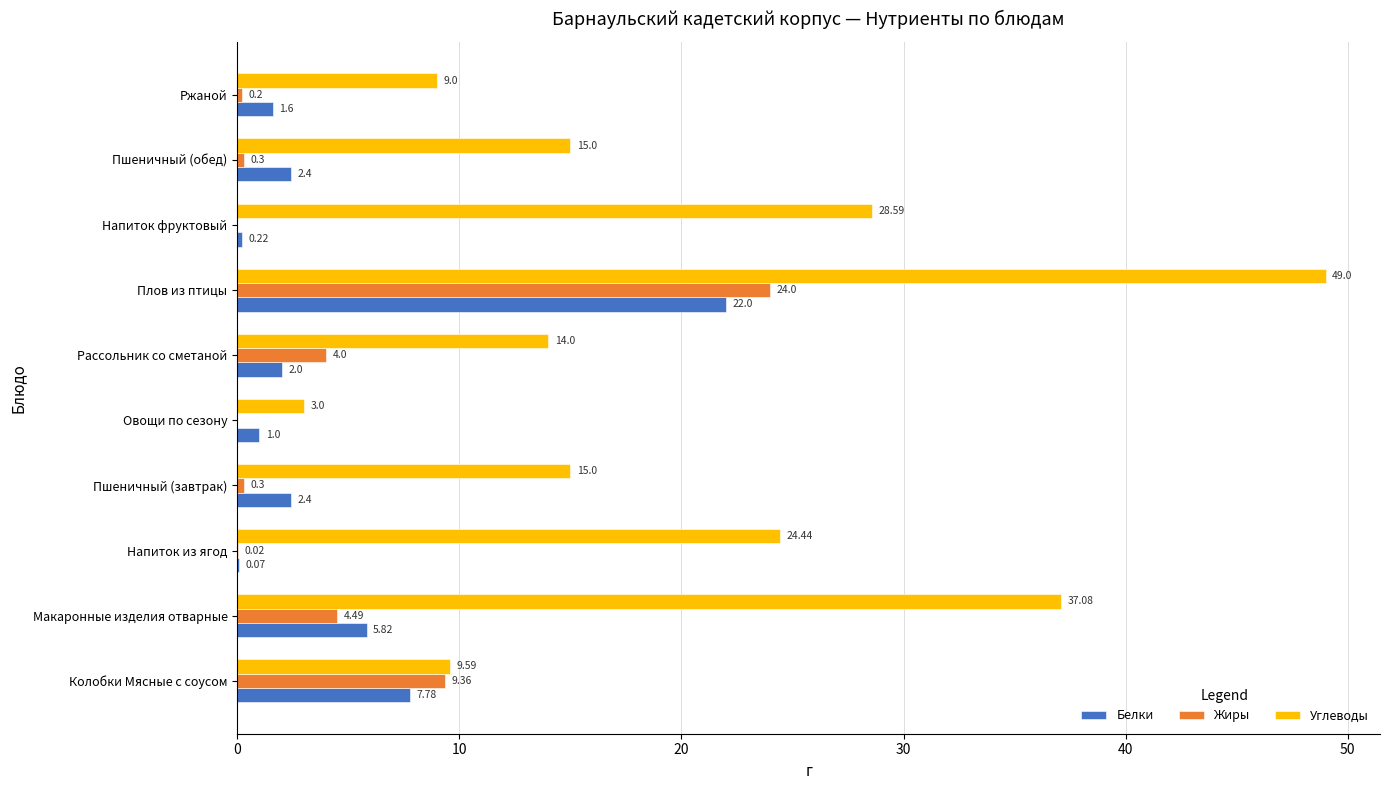

Where is Углеводы nearest to the value 26?

Напиток из ягод